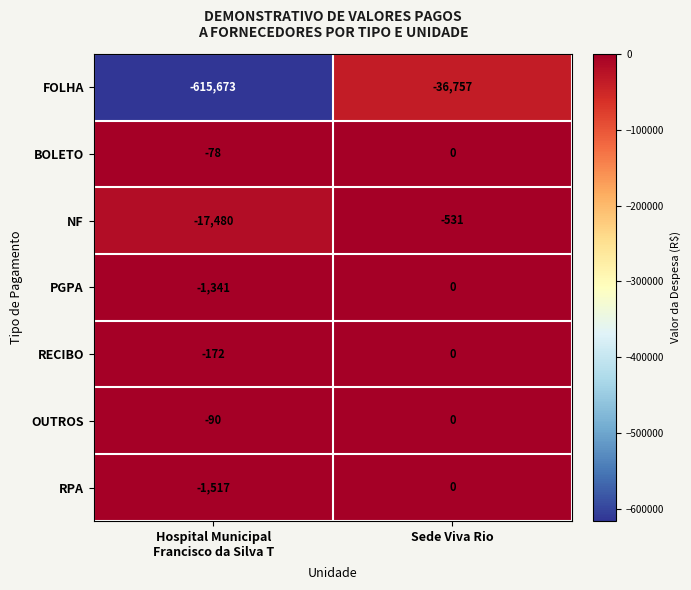

What is the difference between the highest and lowest values at Sede Viva Rio?

36757